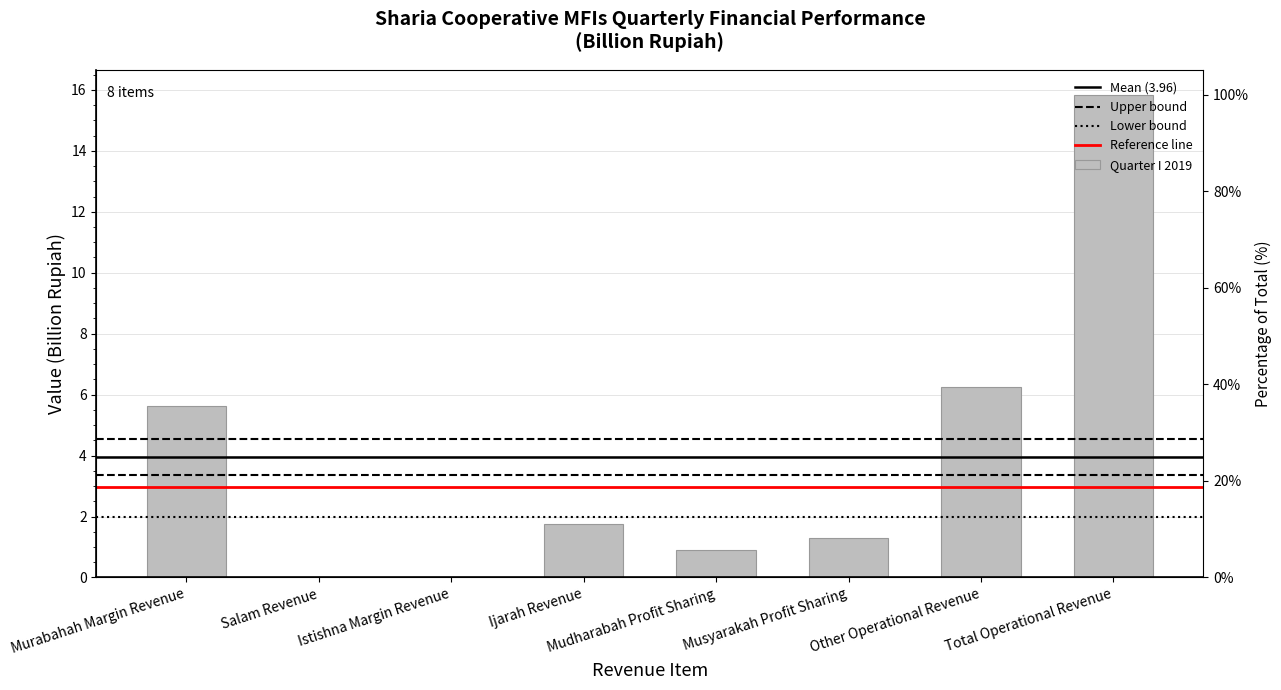

How many categories are shown in the chart?

8